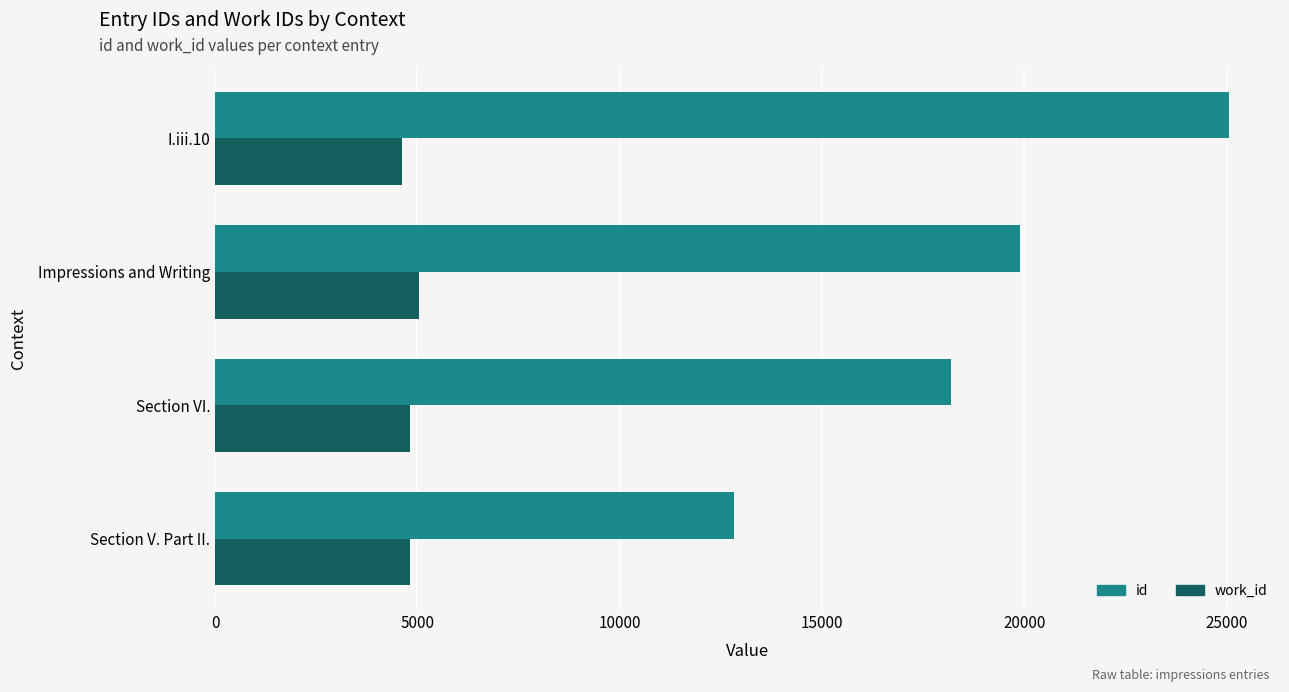

The value of work_id at Impressions and Writing is 2923. True or false?

False